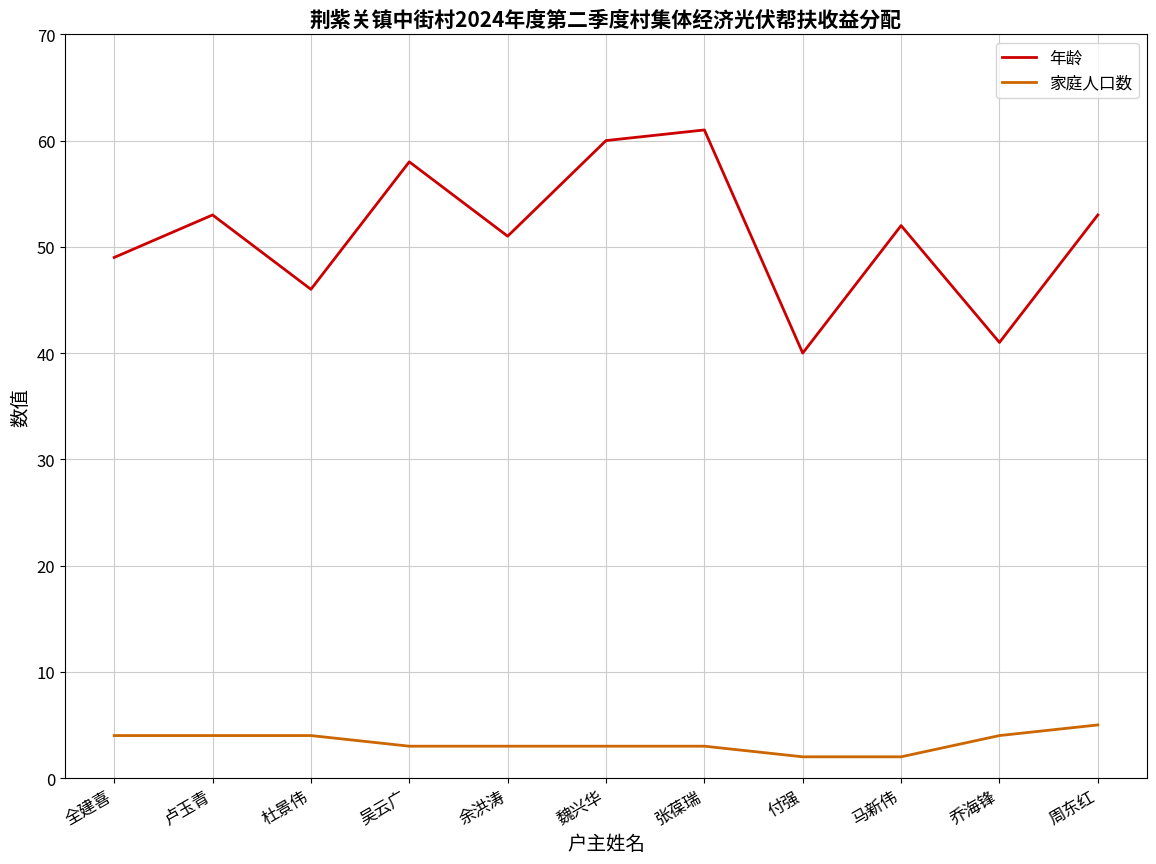

What is the total value across all series at 付强?

42